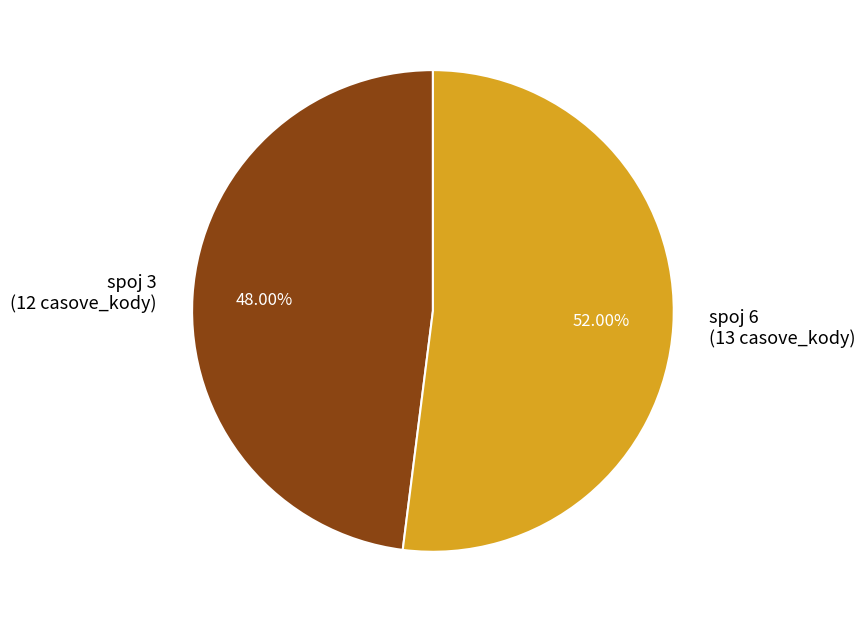

Which category accounts for the majority?

spoj 6 (13 casove_kody)